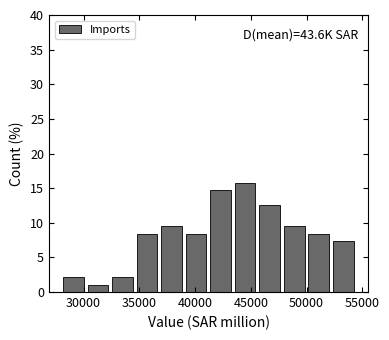

Over which range of the x-axis is the bar tallest?

43500 to 45500